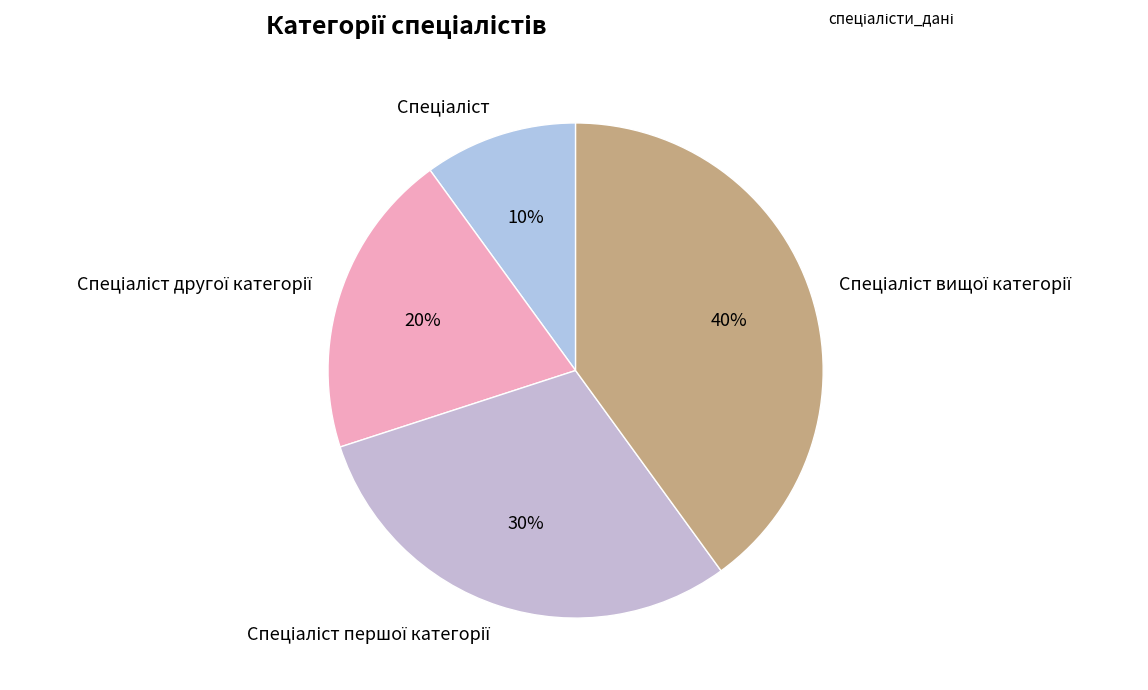

To the nearest percent, what is the average slice percentage?

25%